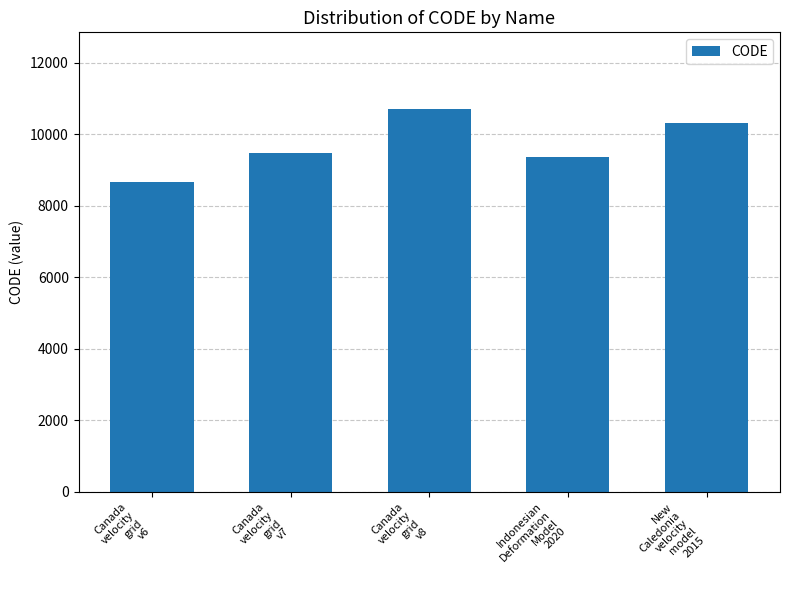

What is the change in value from Canada
velocity
grid
v6 to Canada
velocity
grid
v7?

+807